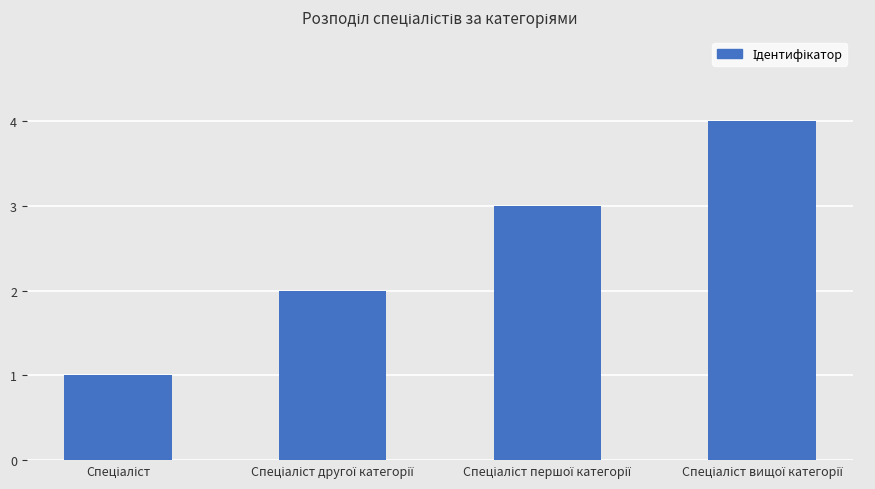

What is the maximum value shown in the chart?

4